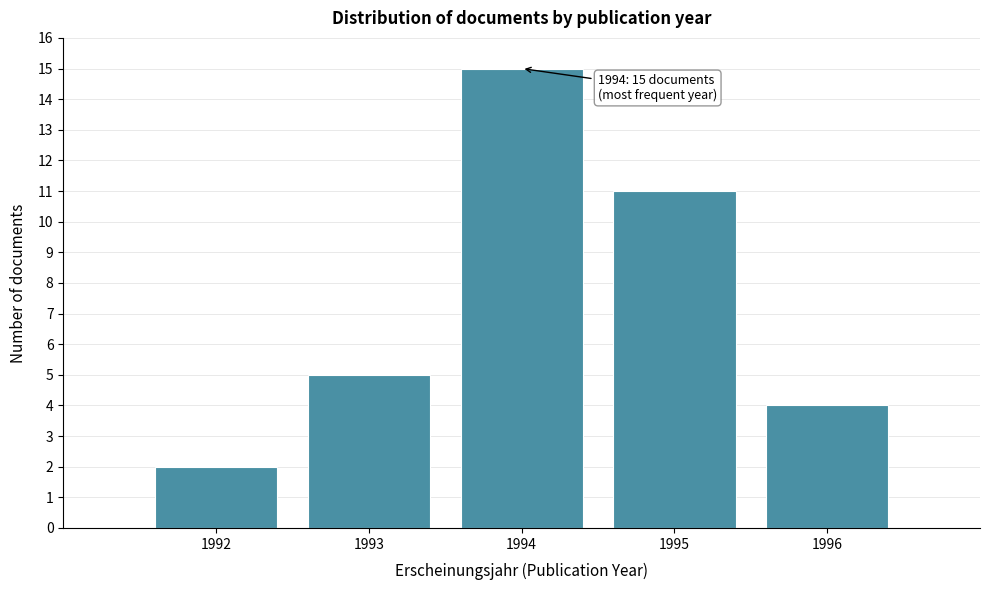

Reading left to right, extract all data points from this chart.

2	5	15	11	4